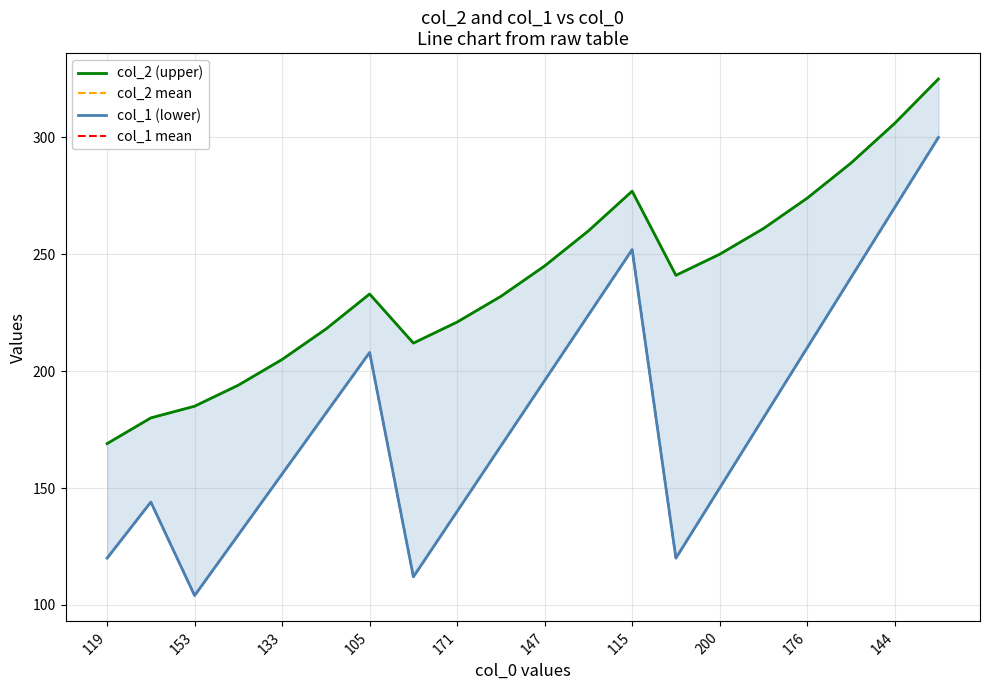

What is the average value of the col_2 (upper) series?

239